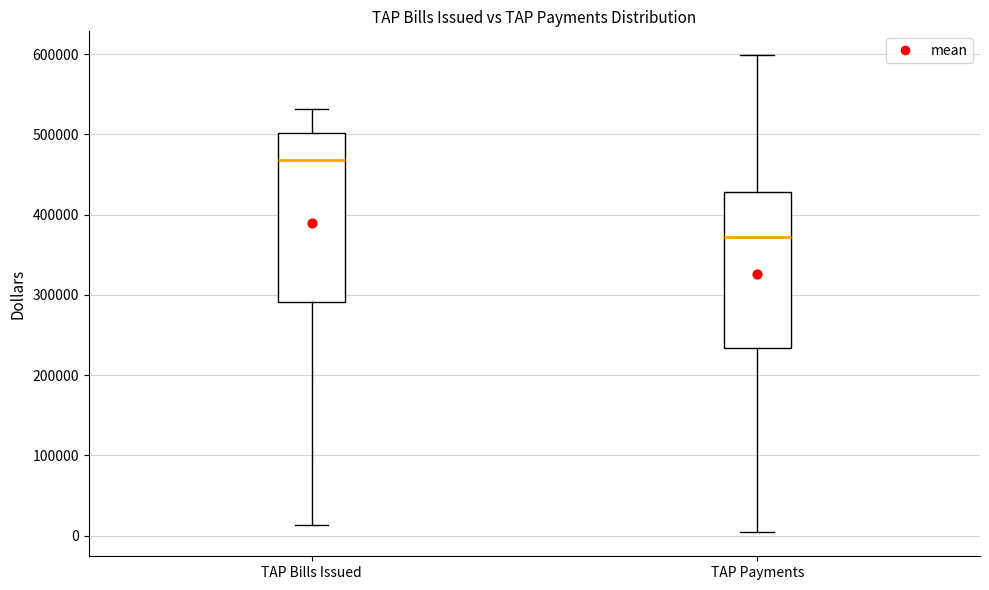

Where does the lower whisker of the box for TAP Bills Issued end on the y-axis? The values are not printed on the chart, so give them approximately, as read against the axis.

10000